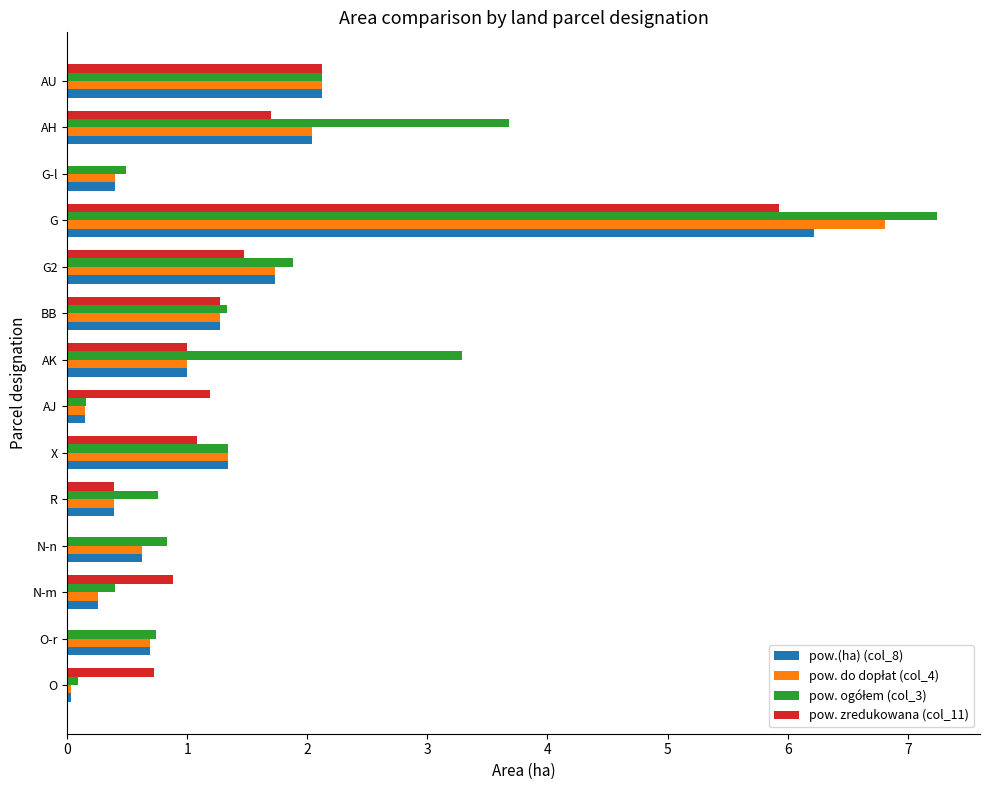

Is it true that pow. zredukowana (col_11) equals 0.6 at AK?

False